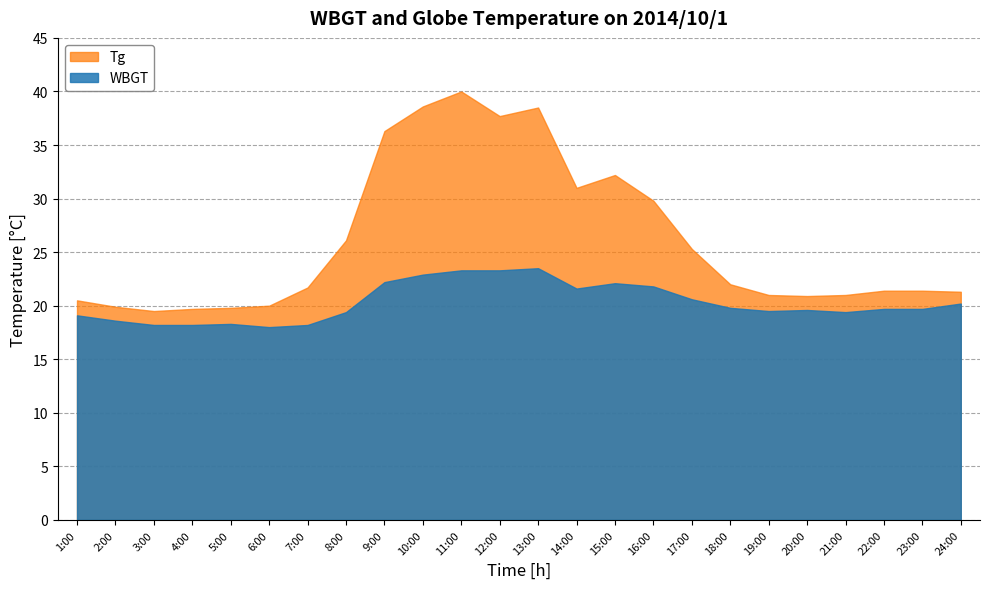

Where is the first local maximum for WBGT?

5:00